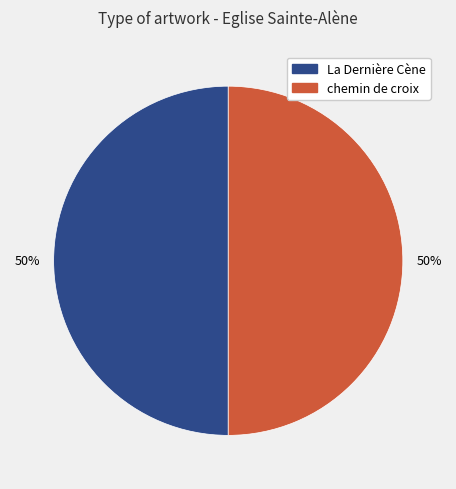

What is the ratio of the value at chemin de croix to the value at La Dernière Cène?

1.0